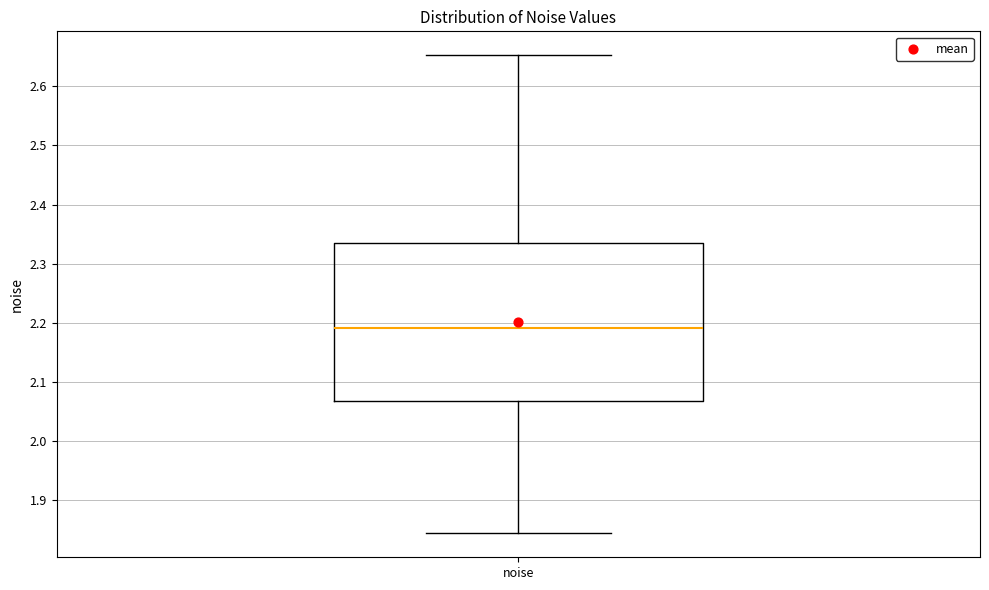

Transcribe this box plot: give where the median line is, the range the box spans, and where the two whiskers end, as read against the y-axis. The values are not printed on the chart, so give them approximately, as read against the axis.

median 2.19, box 2.07 to 2.33, whiskers 1.84 to 2.65